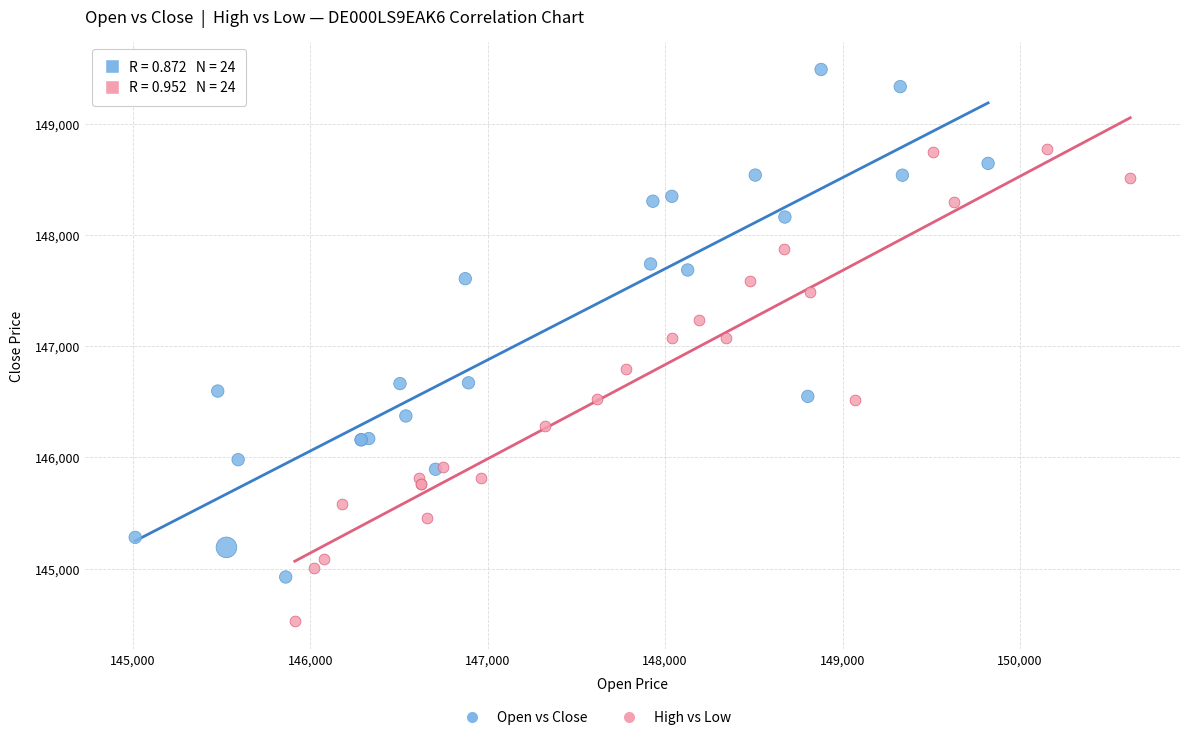

Which series has the largest Y range (max minus min)?

Open vs Close